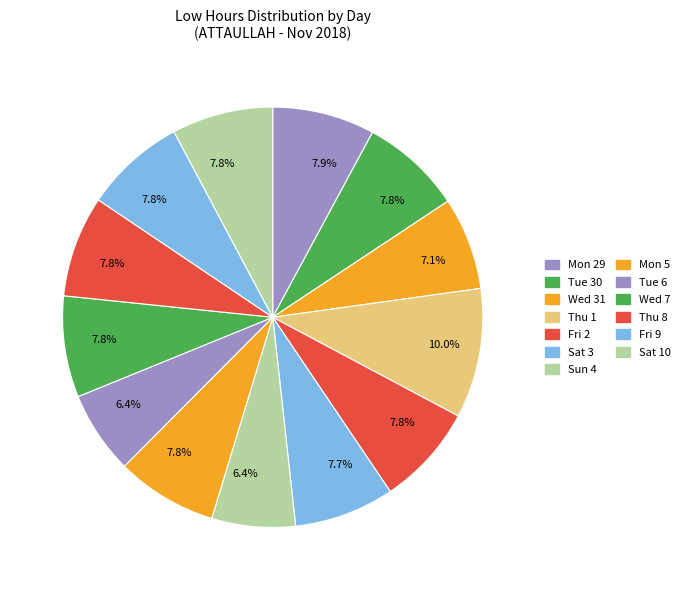

How many slices are in this pie chart?

13